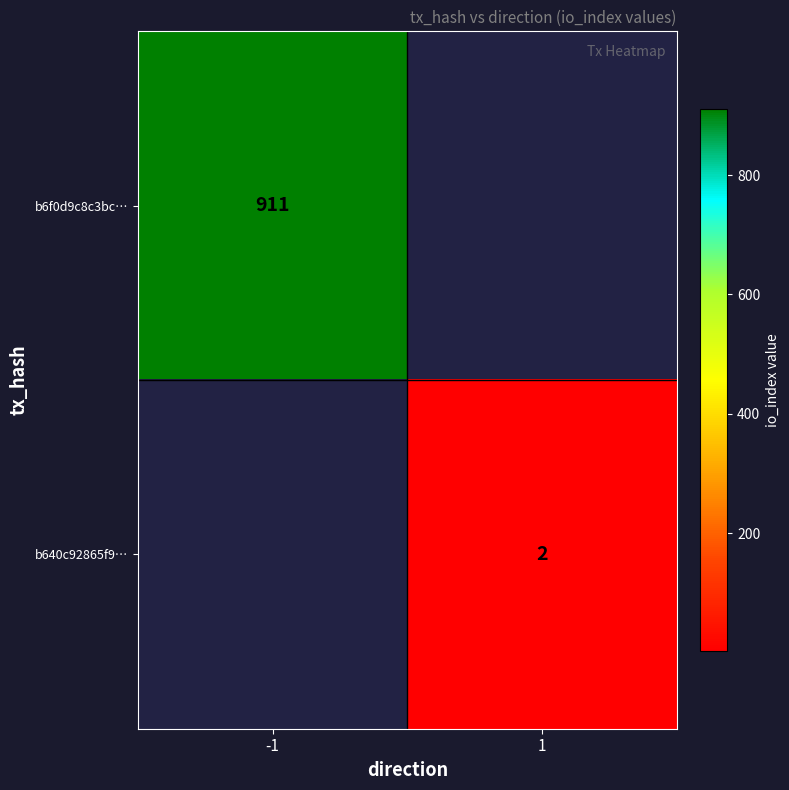

How many distinct data groups are displayed?

2